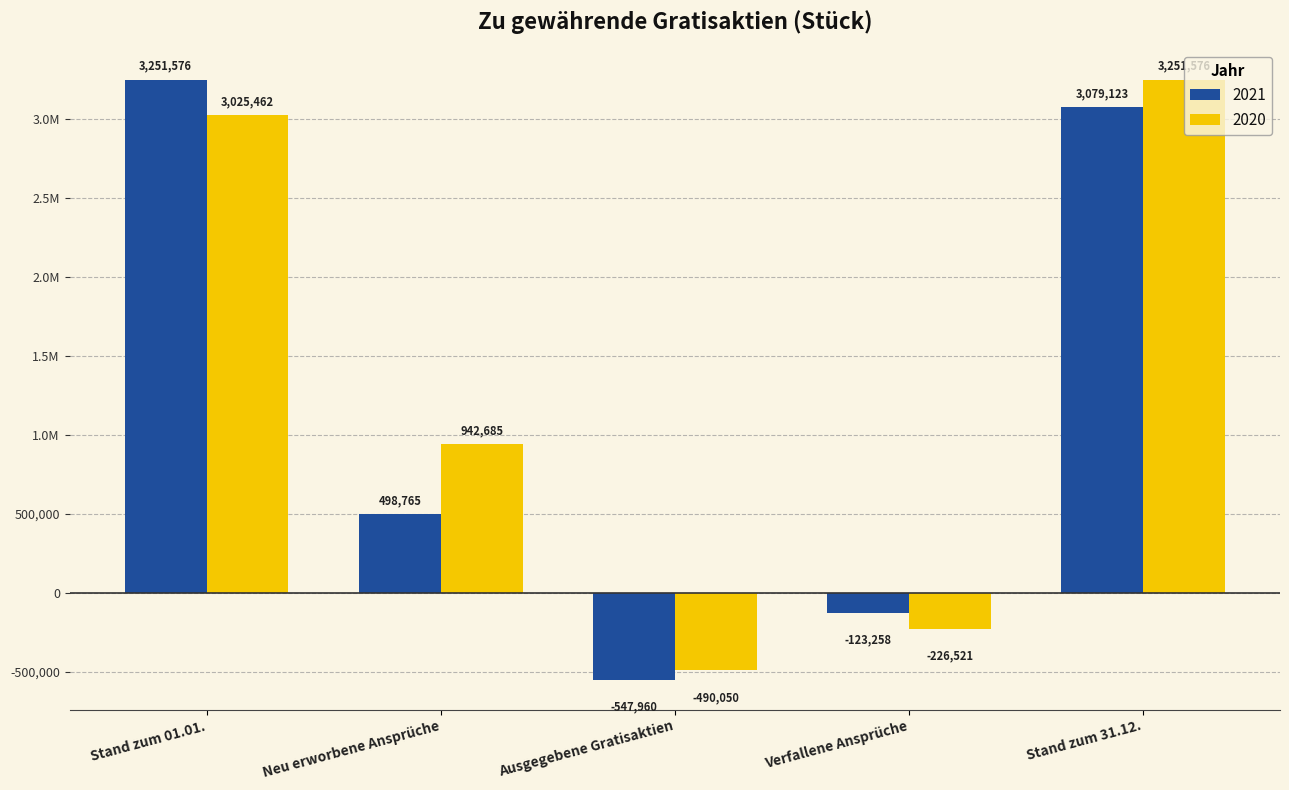

Are the bars horizontal?

No